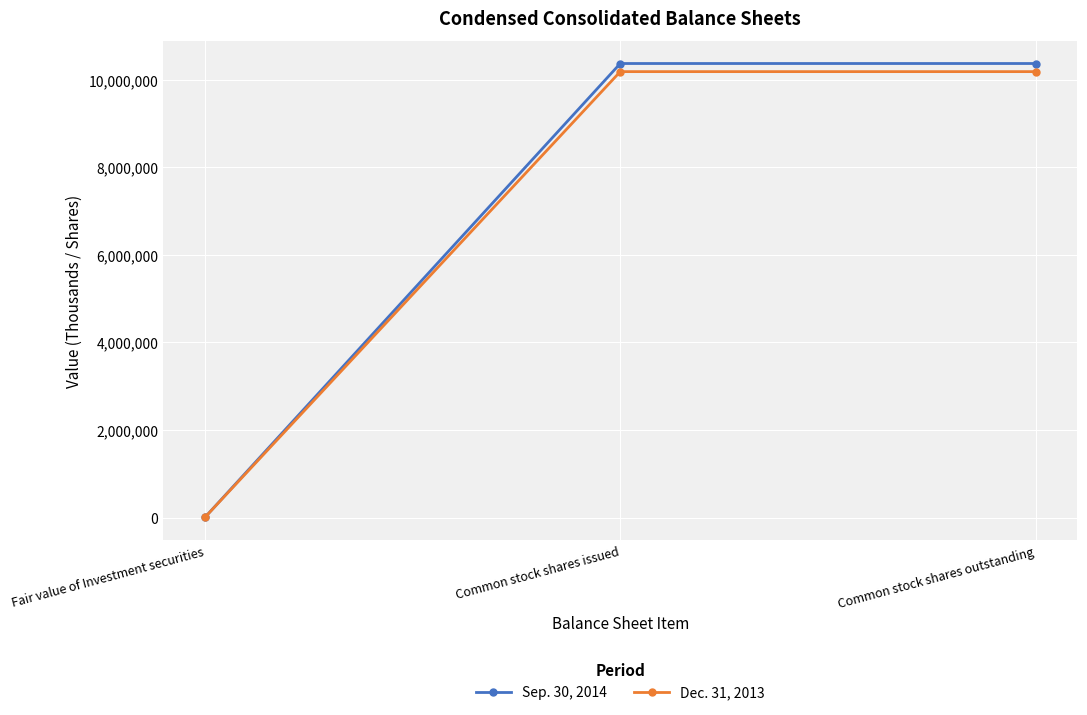

How many data points in Sep. 30, 2014 are less than 10367460?

1